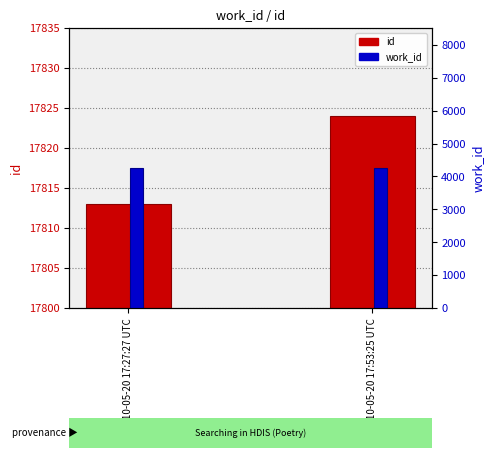

What is the sum of all work_id values?

8514